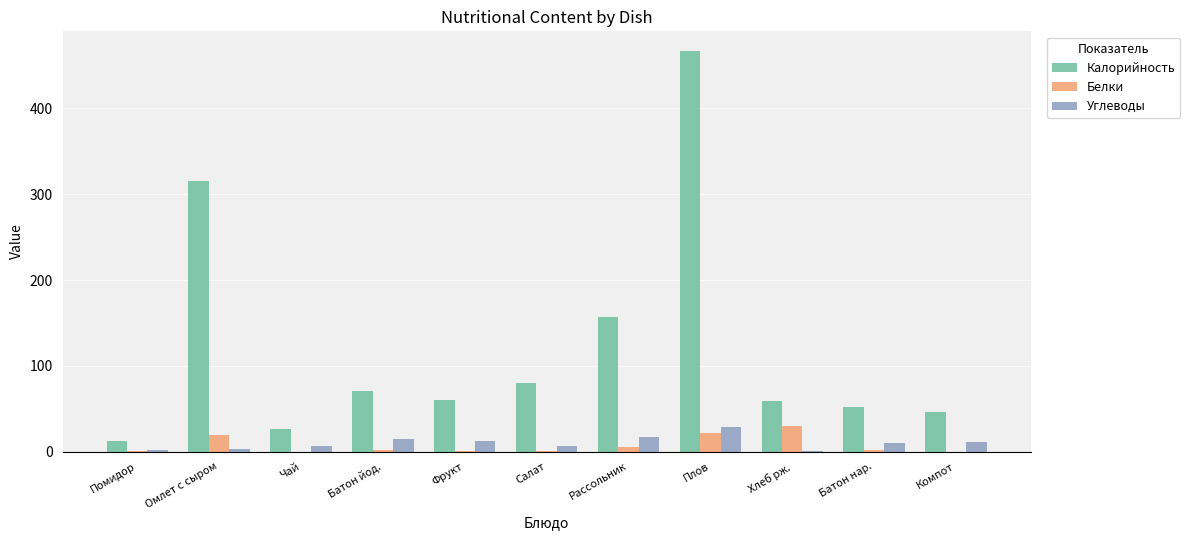

What are all the series names shown in the legend?

Калорийность, Белки, Углеводы